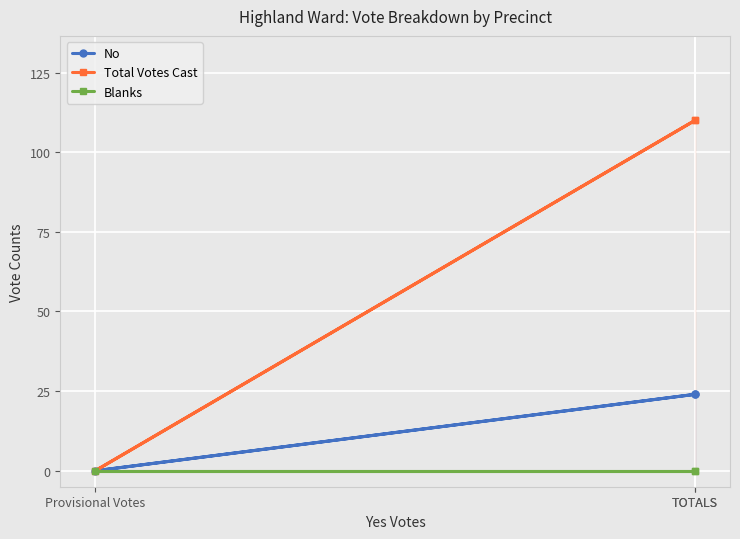

How many series are shown in this chart?

3